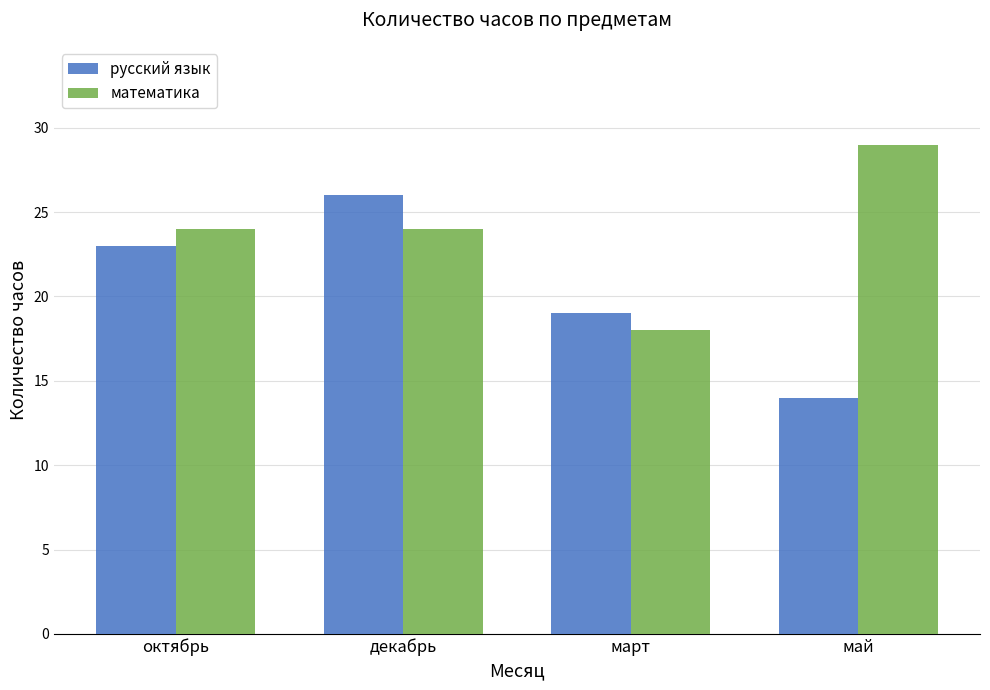

What position from the left is декабрь?

2